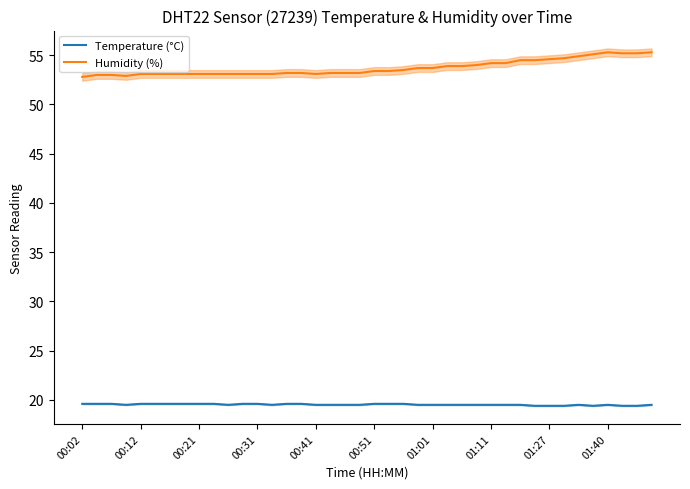

The Humidity (%) series shows 19.0 at 39. True or false?

False